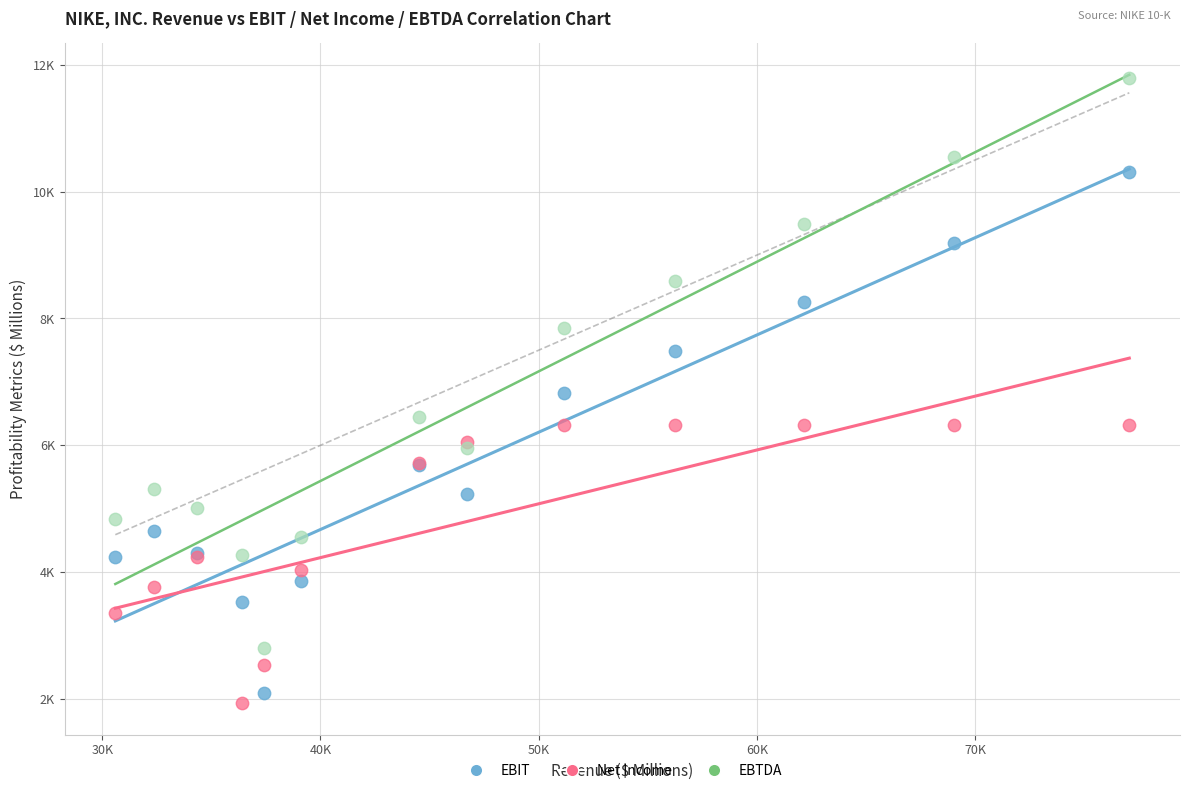

Which series reaches the minimum Y coordinate?

Net Income